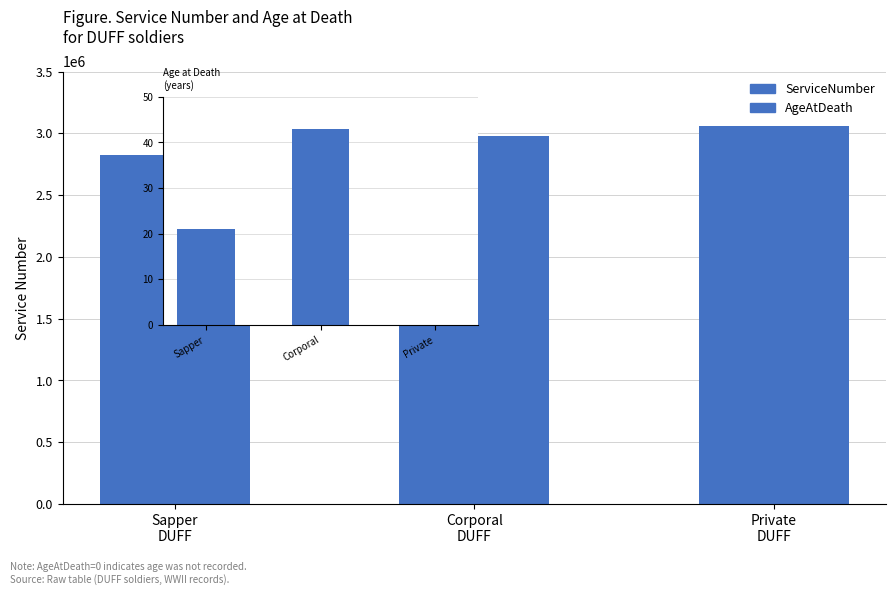

What is the maximum value for ServiceNumber?

3055612